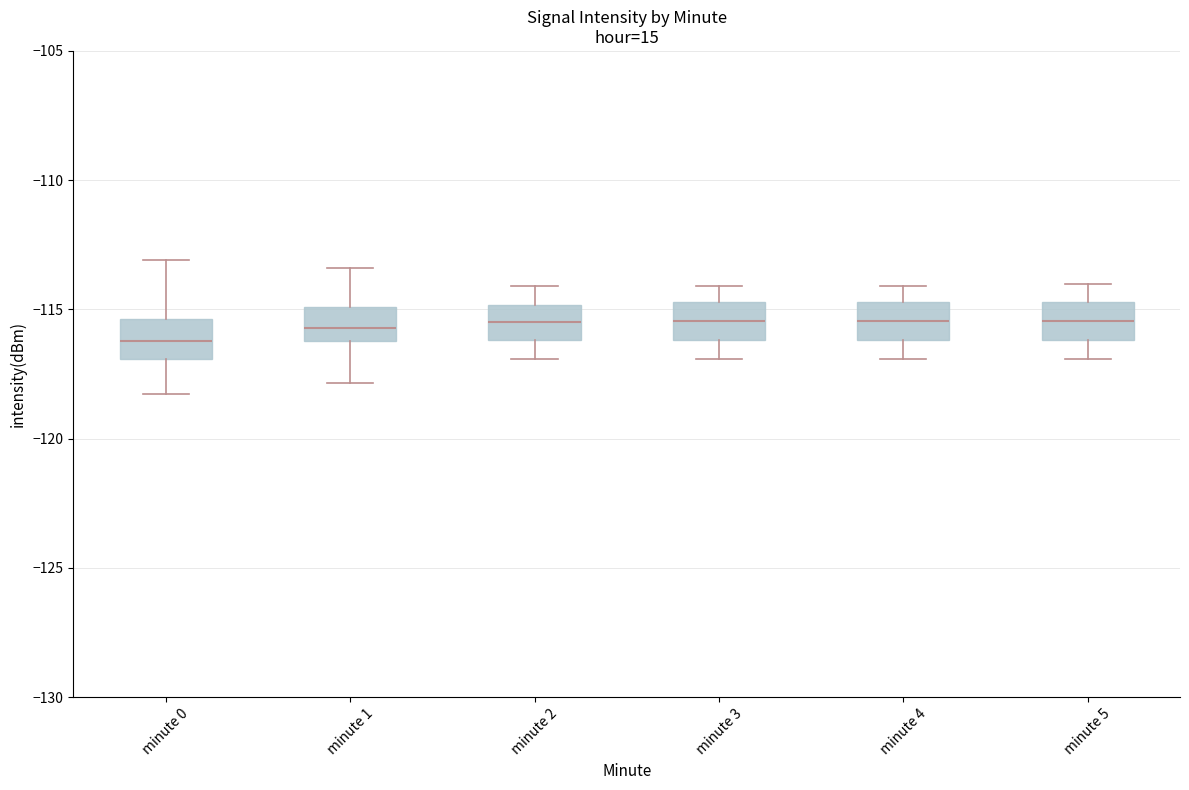

Where does the lower whisker of the box for minute 1 end on the y-axis? The values are not printed on the chart, so give them approximately, as read against the axis.

-118.0